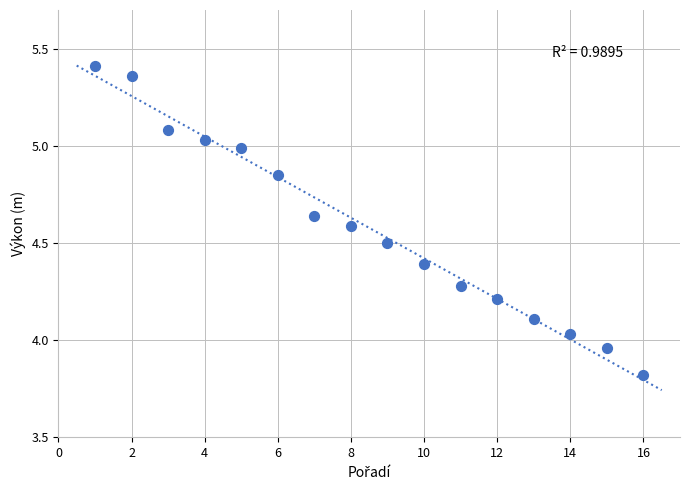

What is the range of X values (max minus min)?

15.0